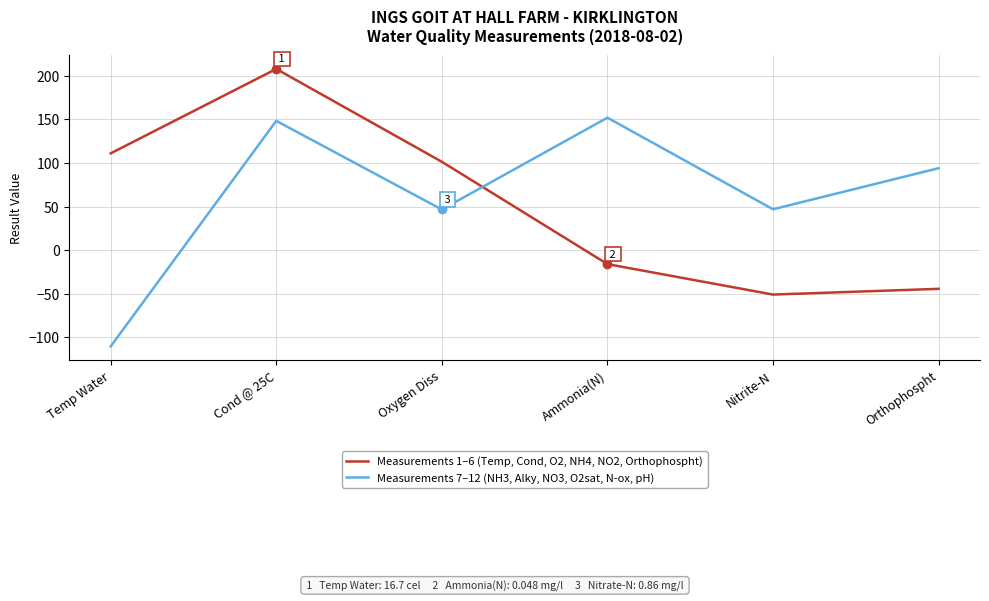

What is the total value across all series at Cond @ 25C?

356.4